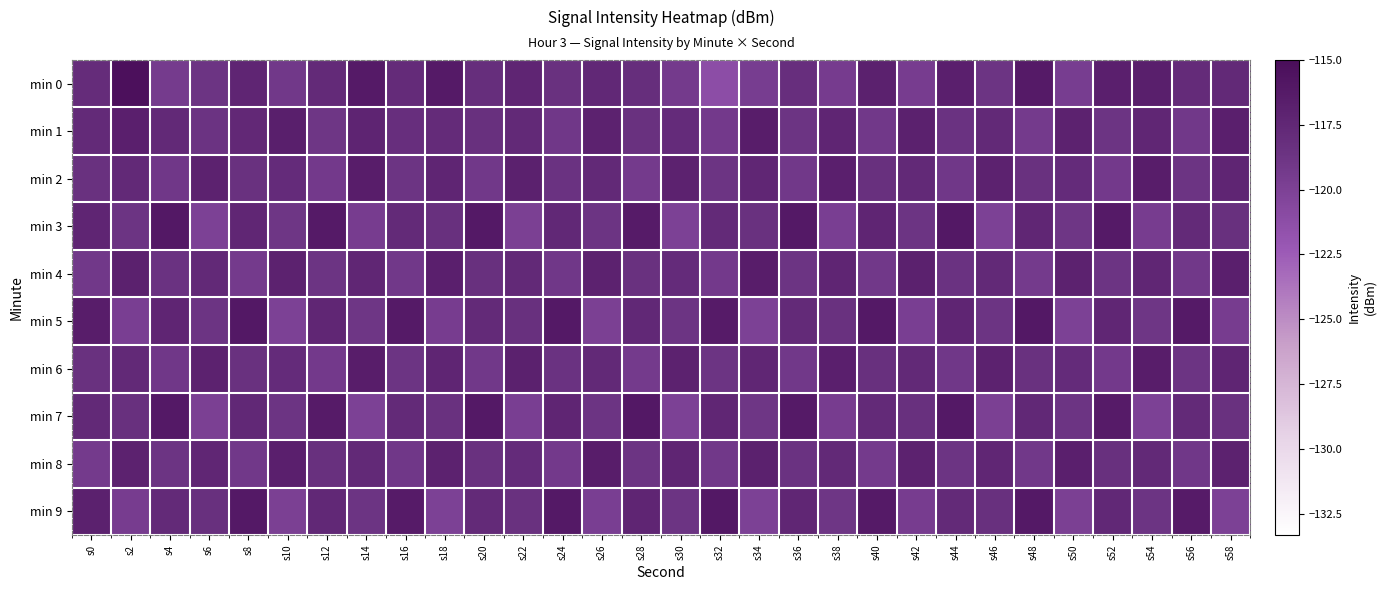

What is the approximate value of min 5 at s34?

-120.0